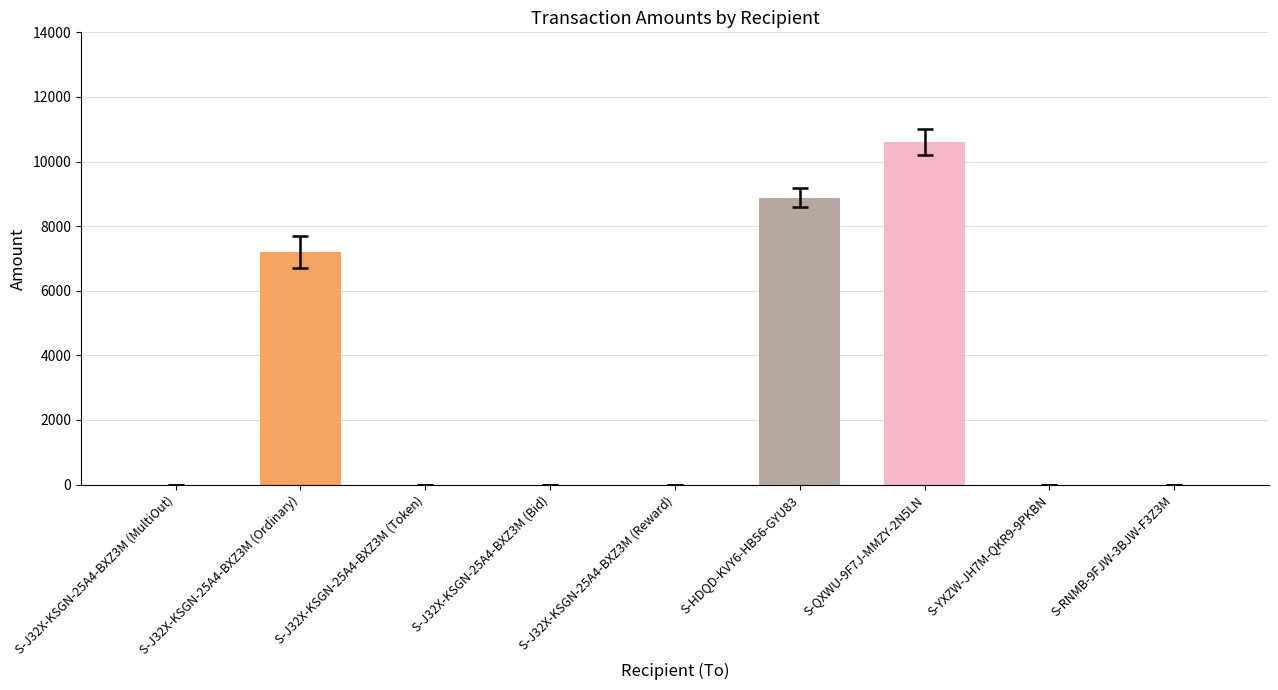

What is the greatest value displayed?

10603.0